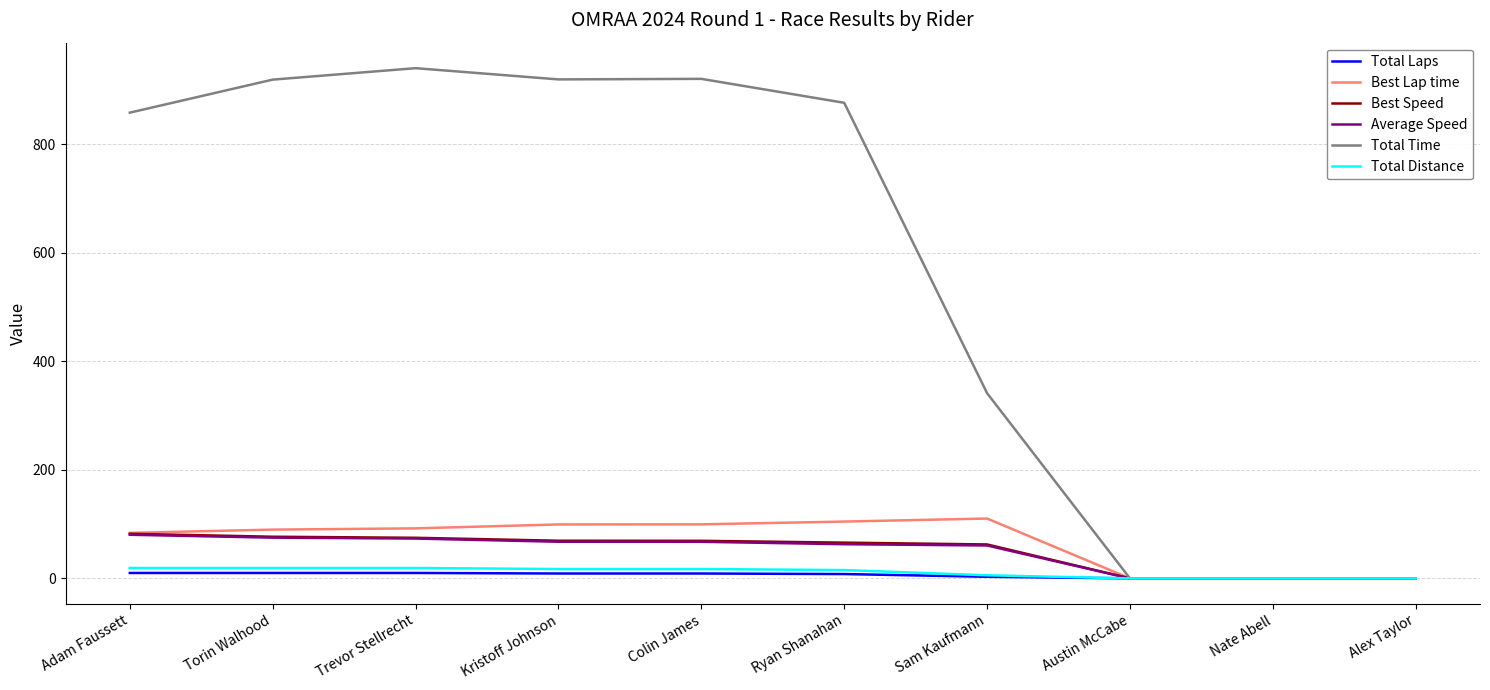

The Best Speed series shows 76.7 at Torin Walhood. True or false?

True